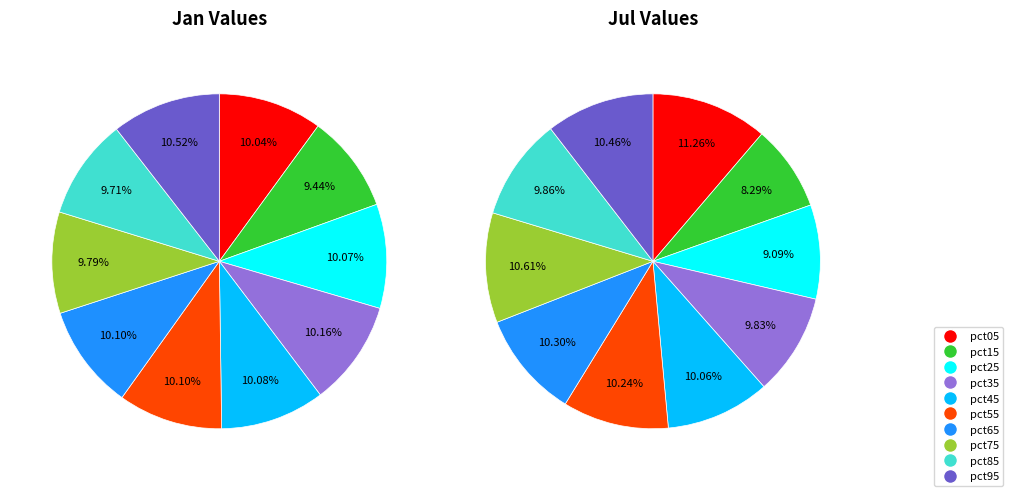

True or false: 5 accounts for 4% of the total.

False